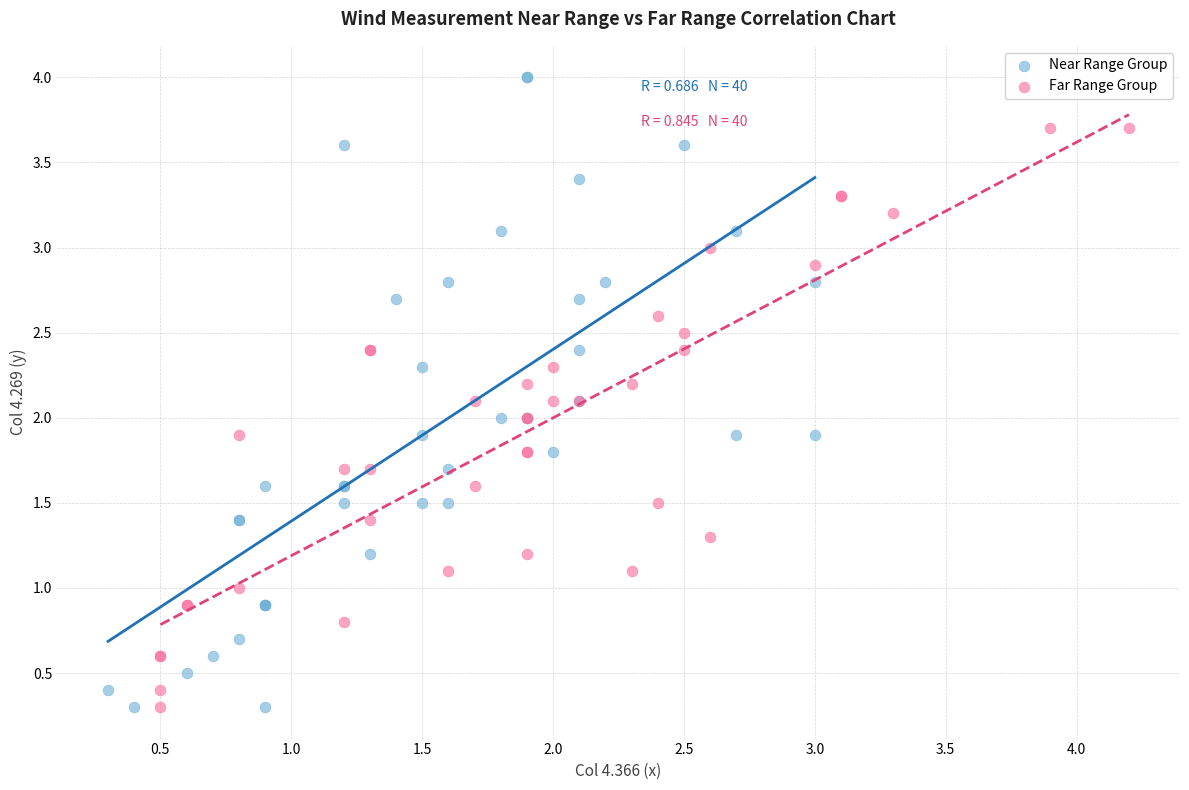

Which series reaches the maximum Y coordinate?

Near Range Group